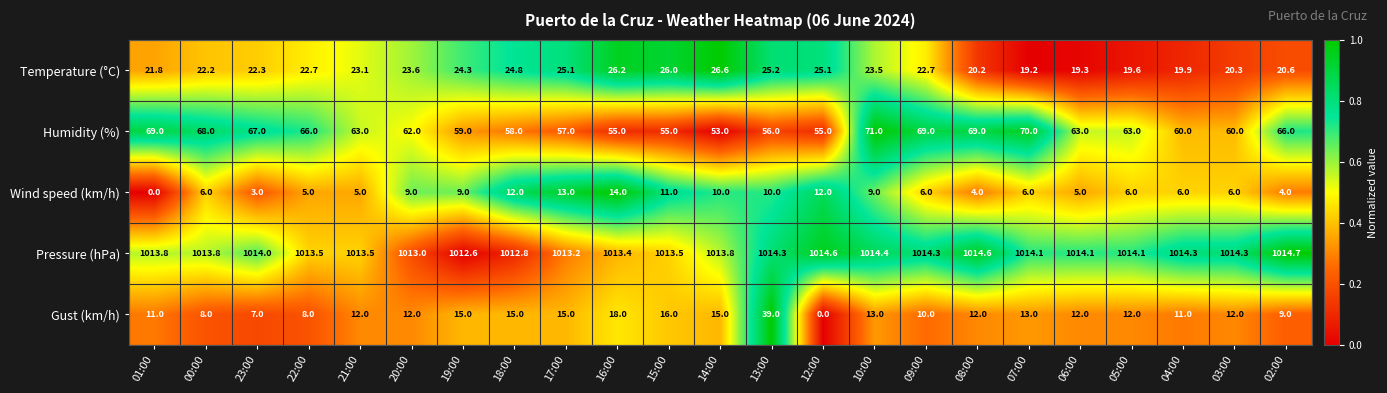

Rank the series at 18:00 from lowest to highest value.

Wind speed (km/h), Gust (km/h), Temperature (°C), Humidity (%), Pressure (hPa)